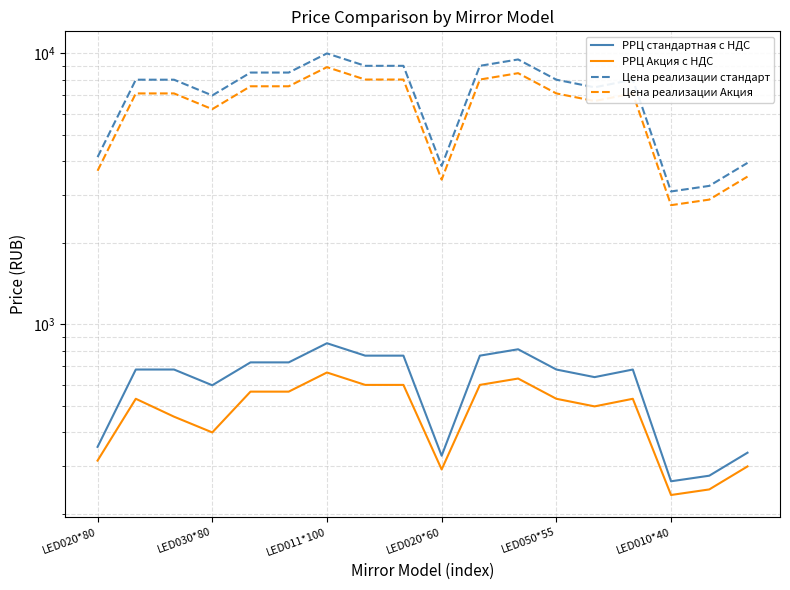

How many categories are shown in the chart?

18